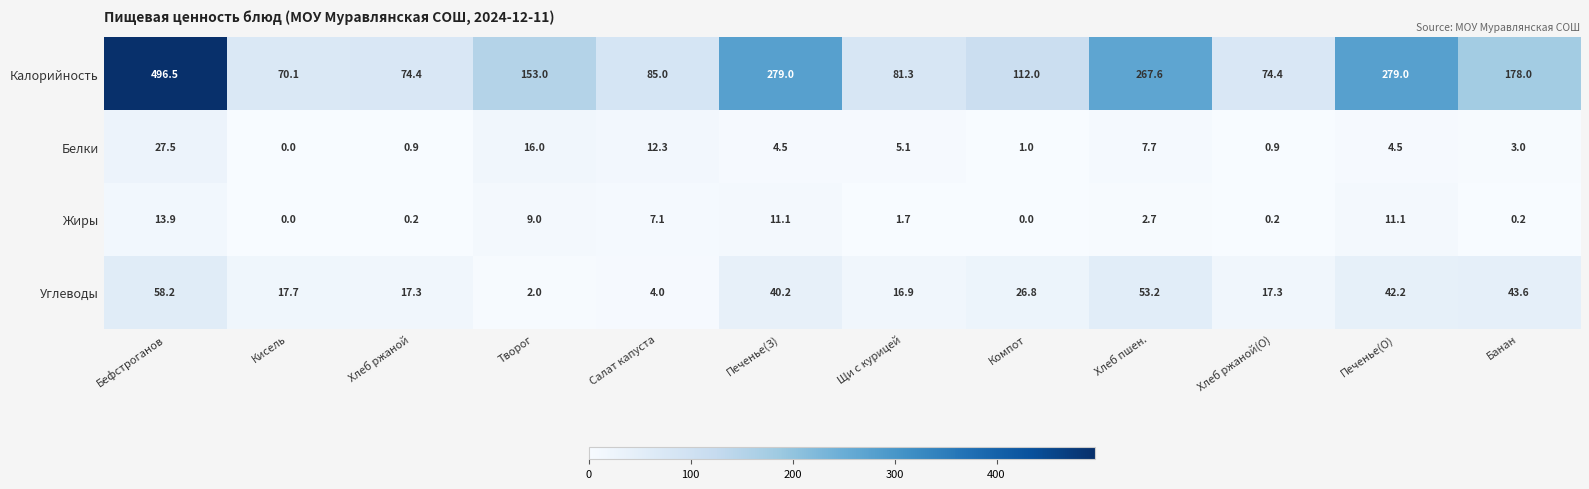

What is the sum of the Углеводы values at Кисель and Хлеб пшен.?

70.9